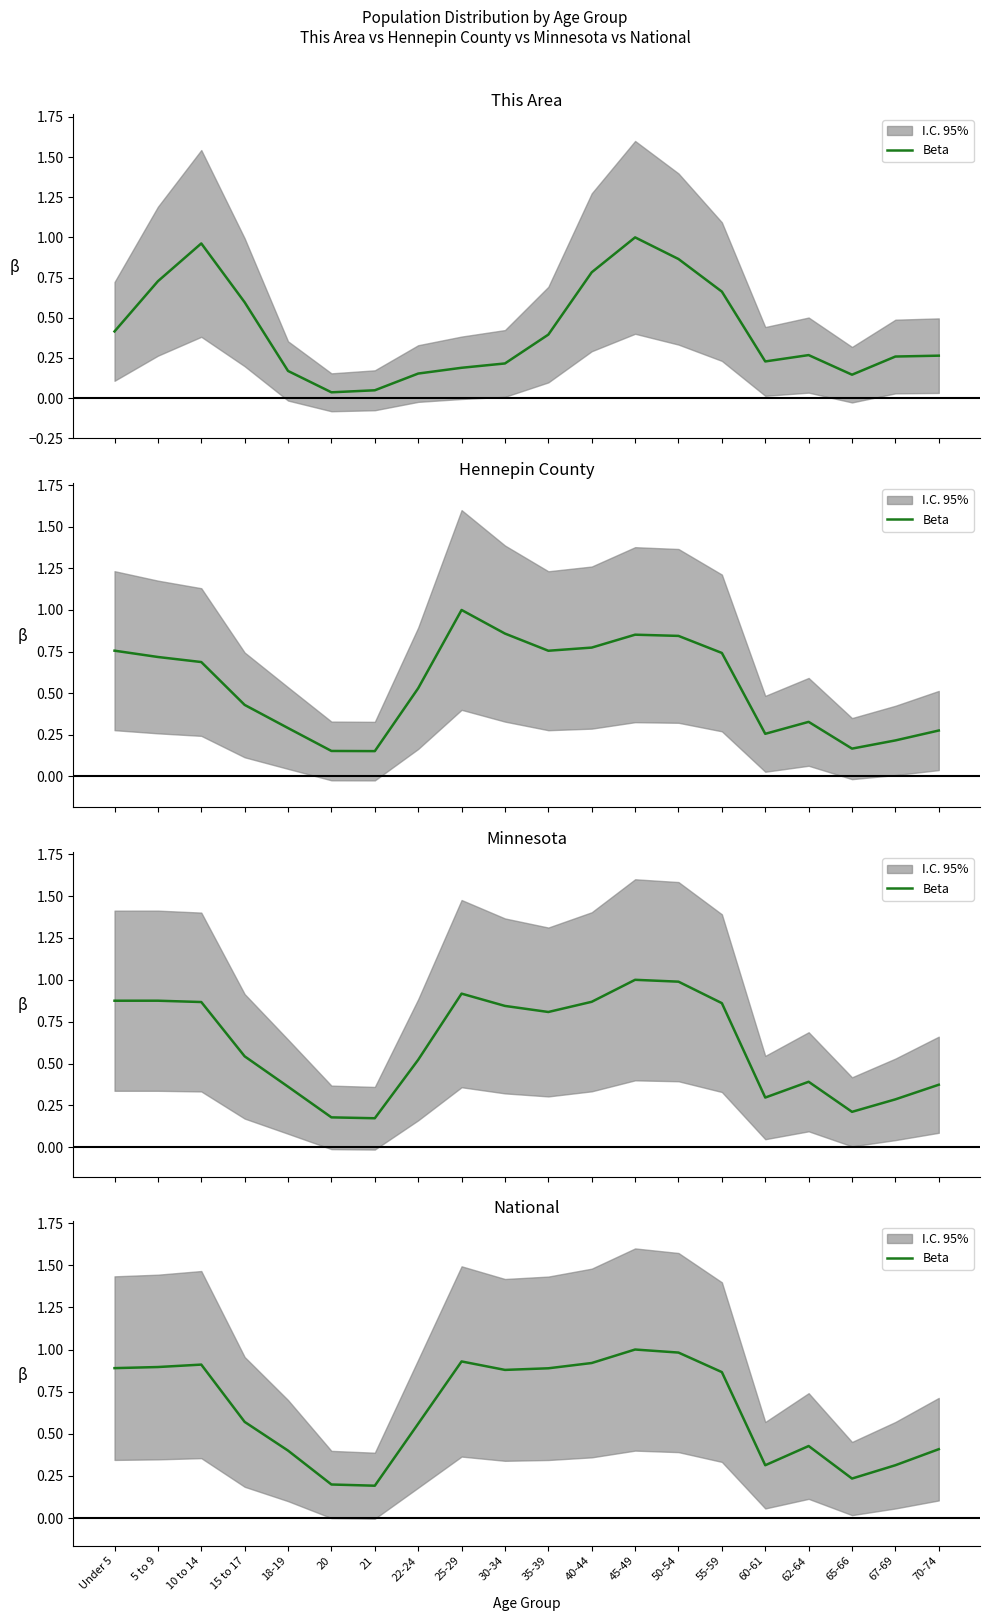

How many lines are shown in the chart?

1